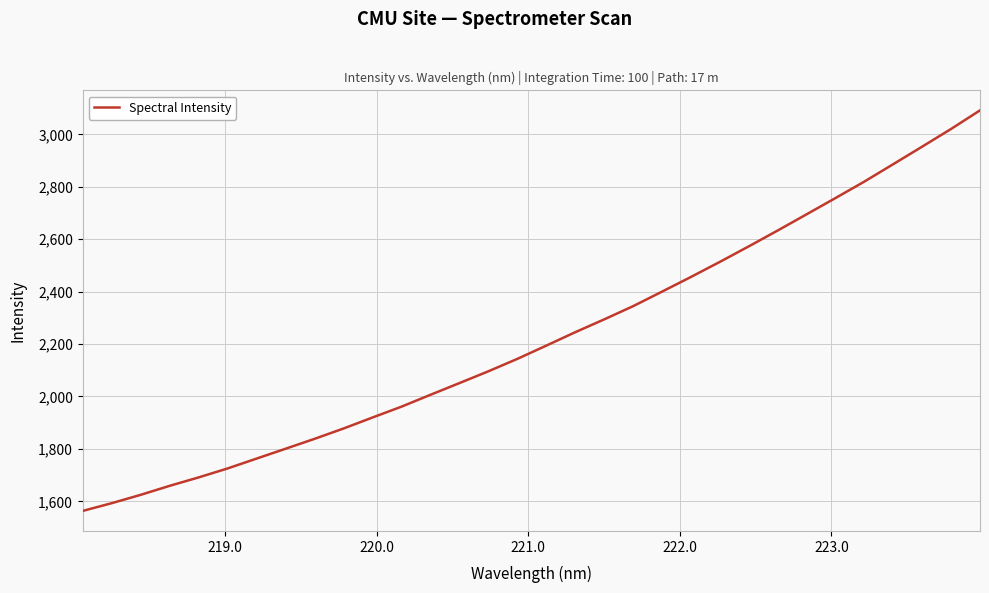

What is the difference between the maximum and minimum values?

1528.1